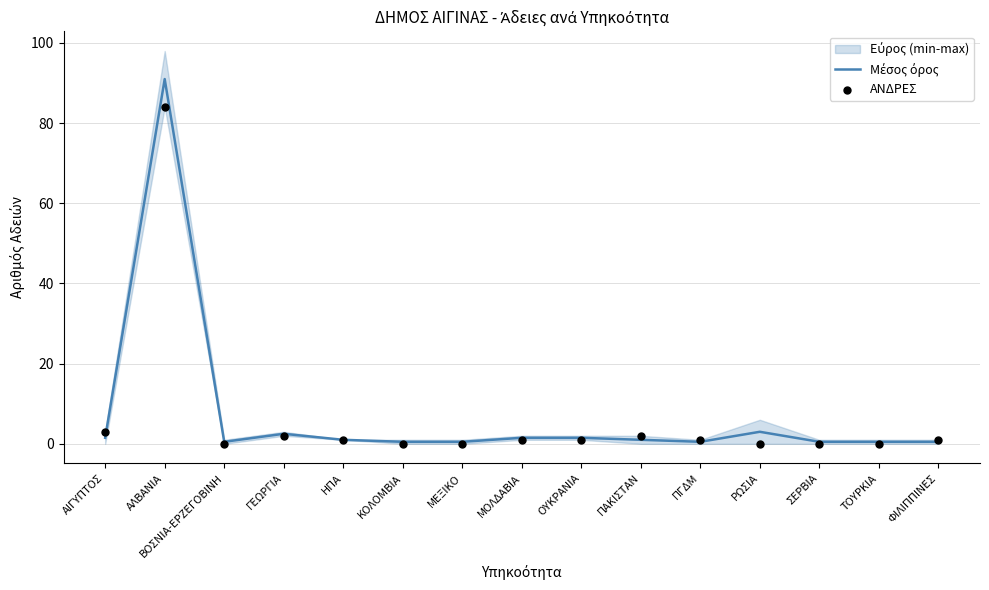

At which category is the sum across all series the highest?

ΑΛΒΑΝΙΑ